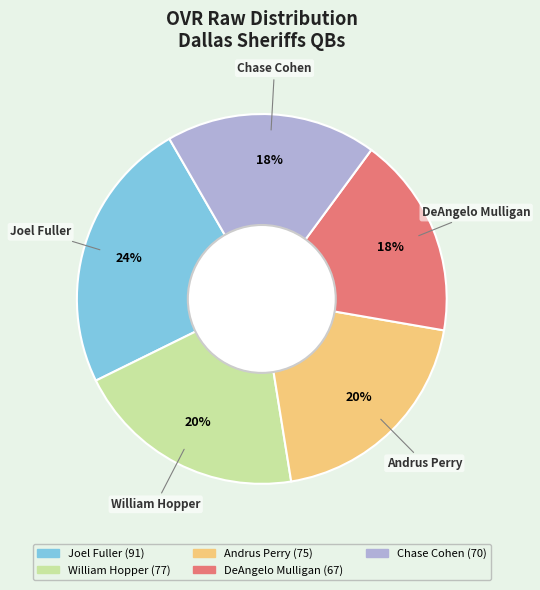

Is Andrus Perry the majority of the pie?

No